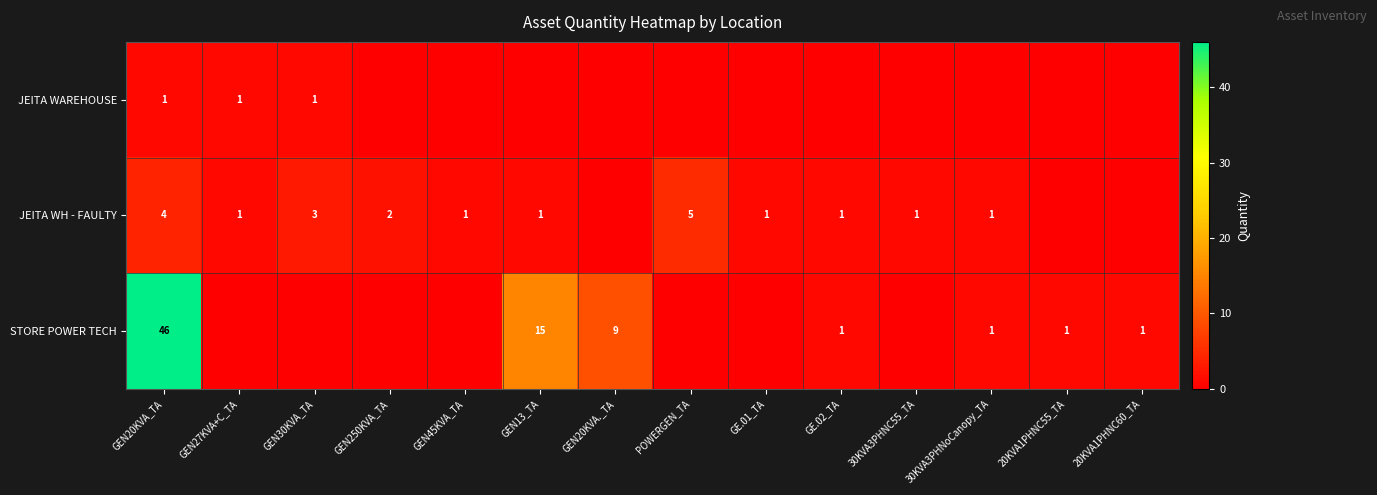

Between 20KVA1PHNC55_TA and GEN27KVA+C_TA, which is larger?

GEN27KVA+C_TA